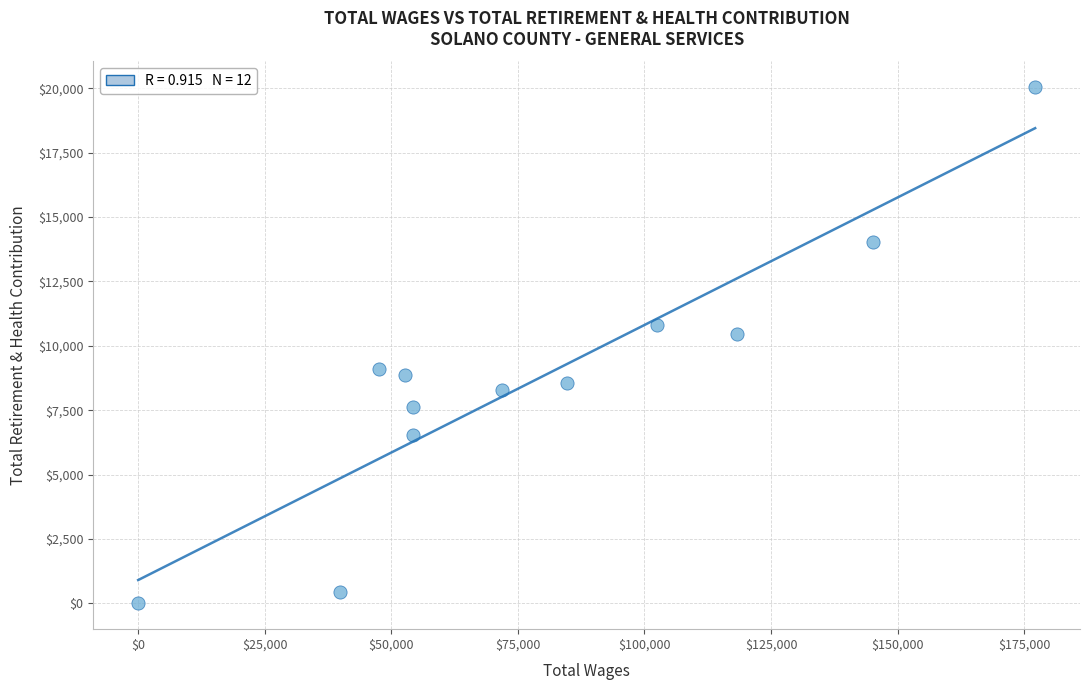

What is the range of X values (max minus min)?

177161